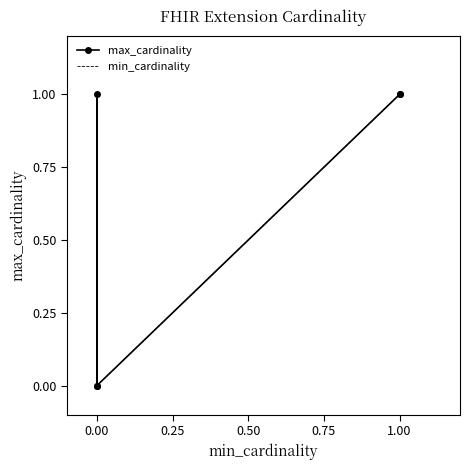

What is the difference between the maximum and minimum values in the min_cardinality series?

1